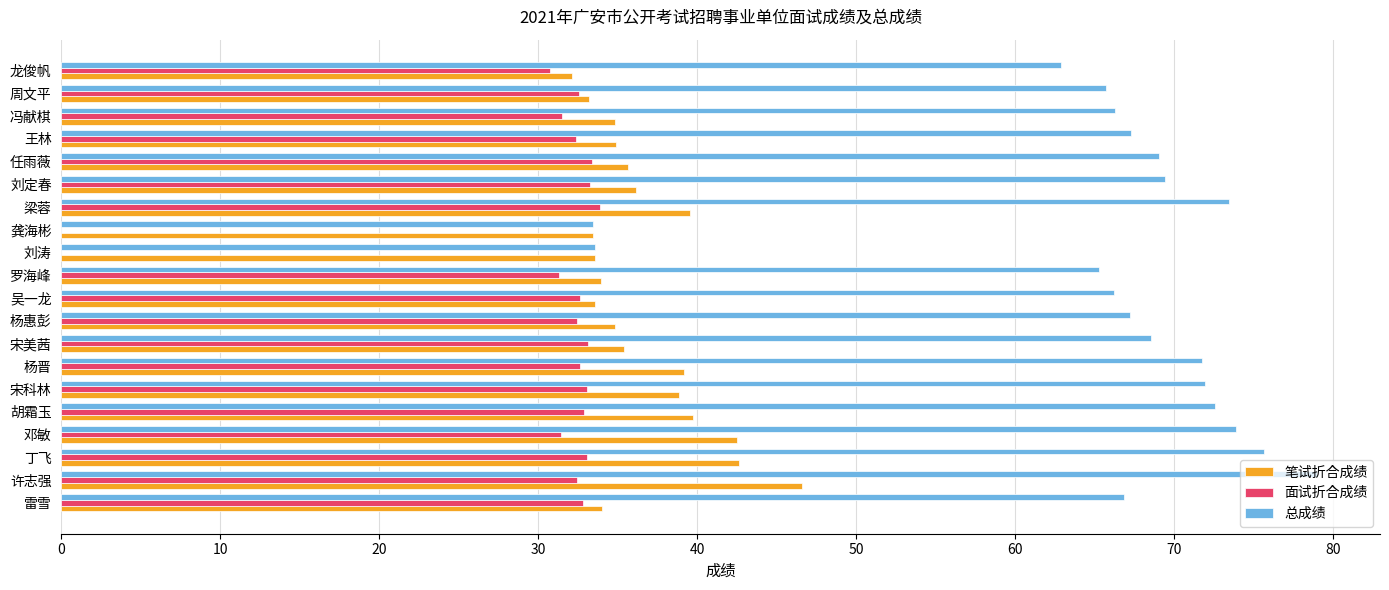

Is it true that 笔试折合成绩 equals 39.7 at 胡霜玉?

True